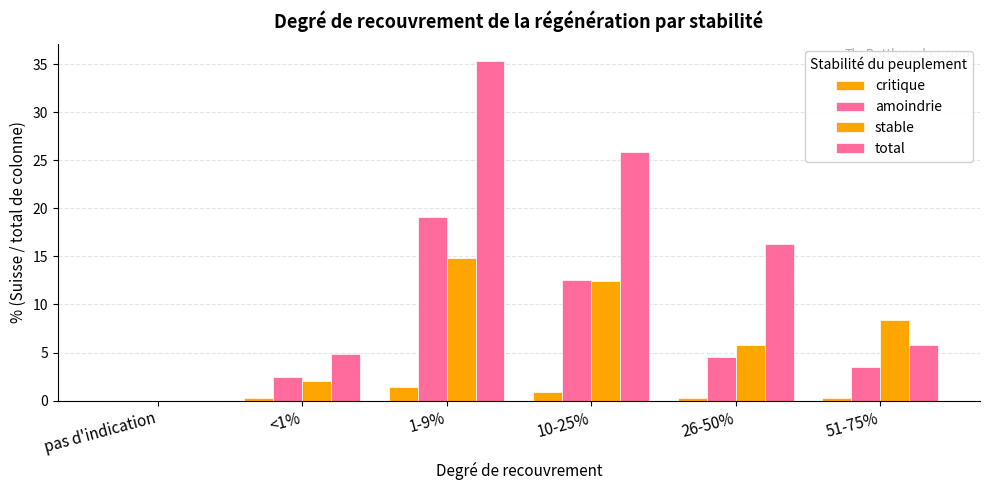

True or false: total has a value of 4.8 at <1%.

True